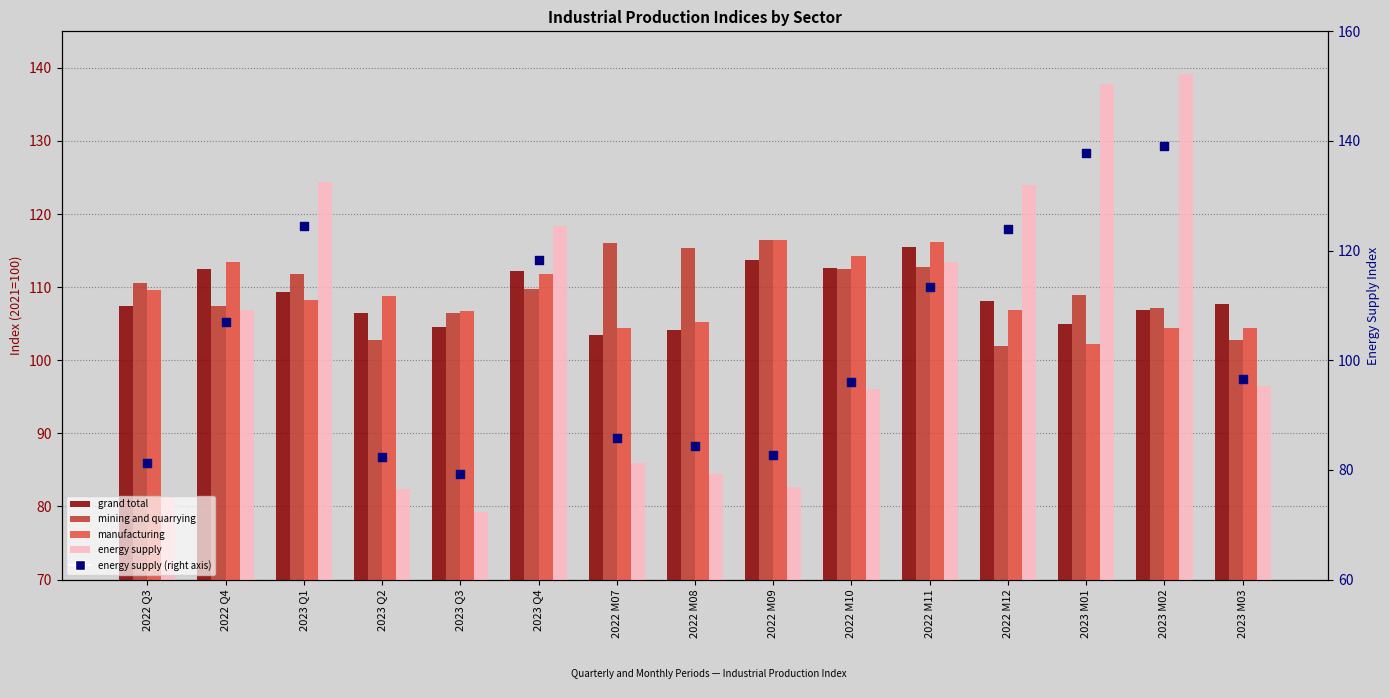

Which series has the largest total across all categories?

mining and quarrying